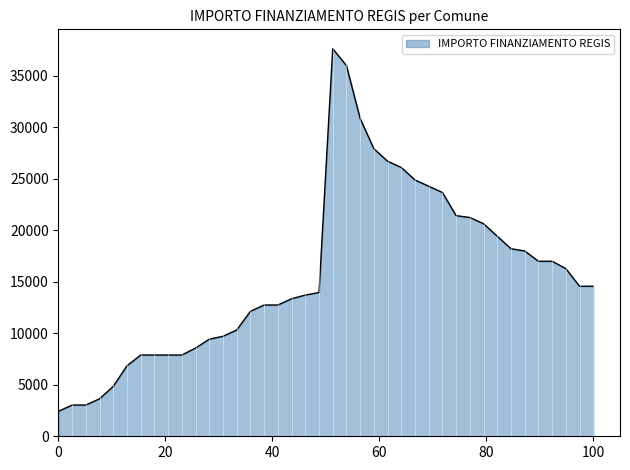

What is the greatest value displayed?

37634